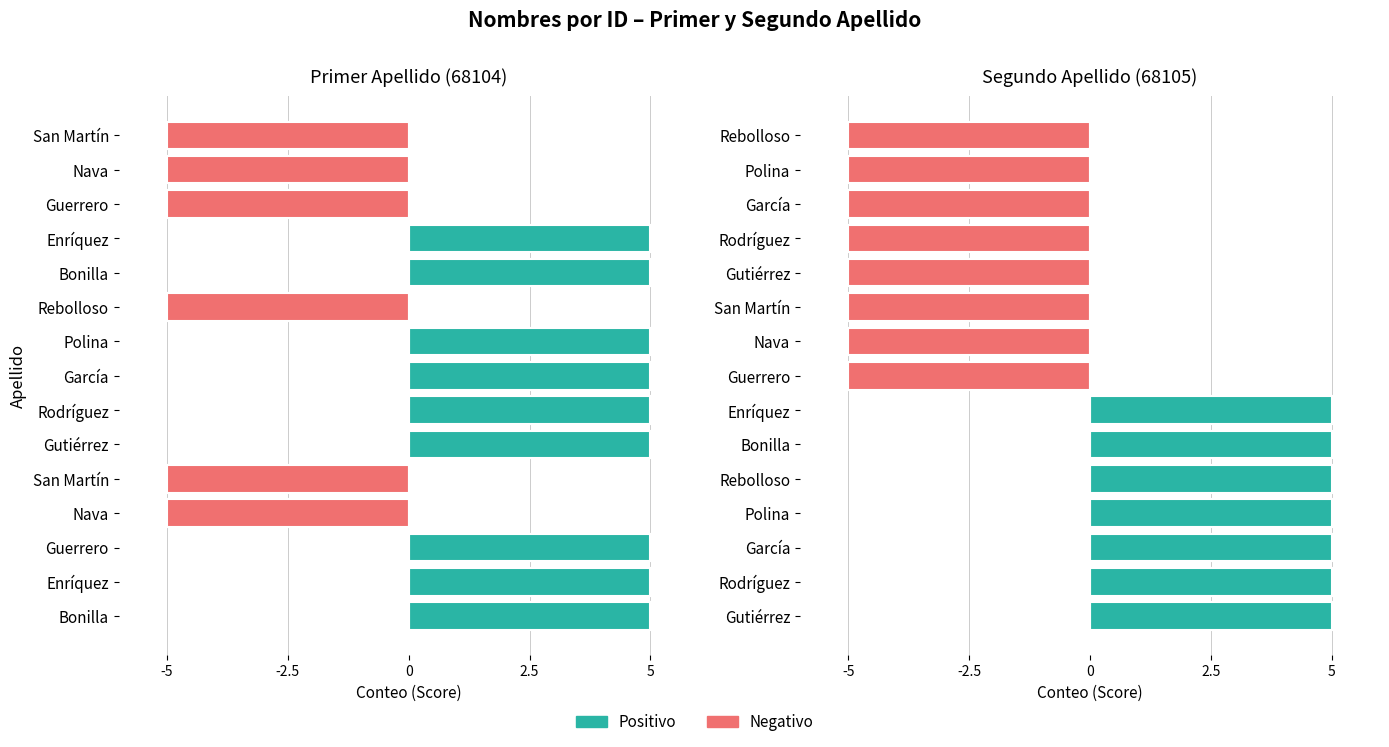

How many bars are there in each group?

2